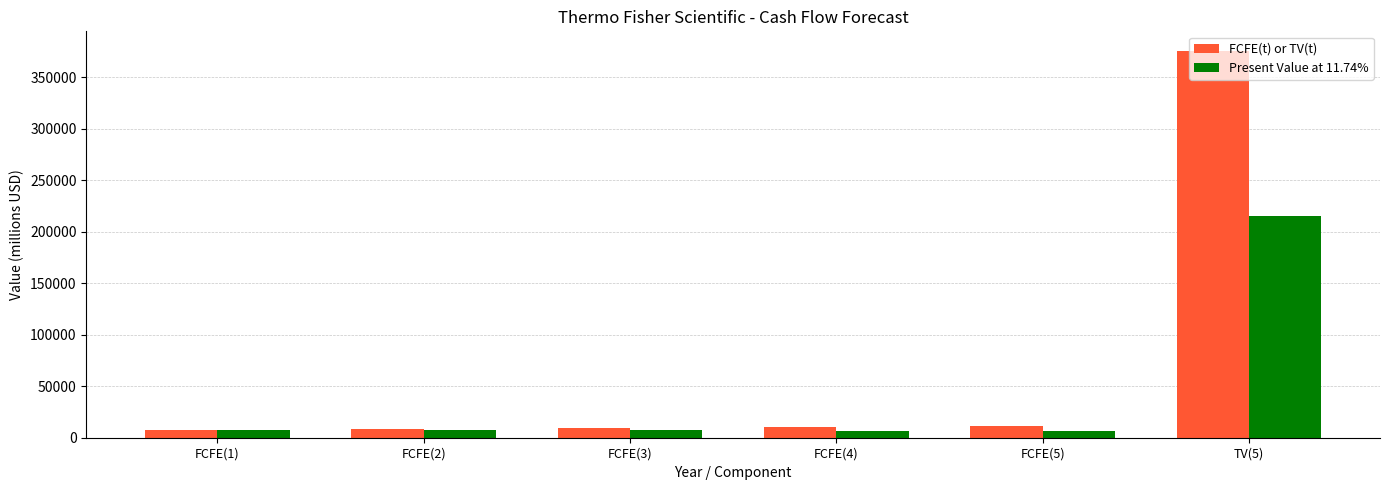

What are all the series names shown in the legend?

FCFE(t) or TV(t), Present Value at 11.74%